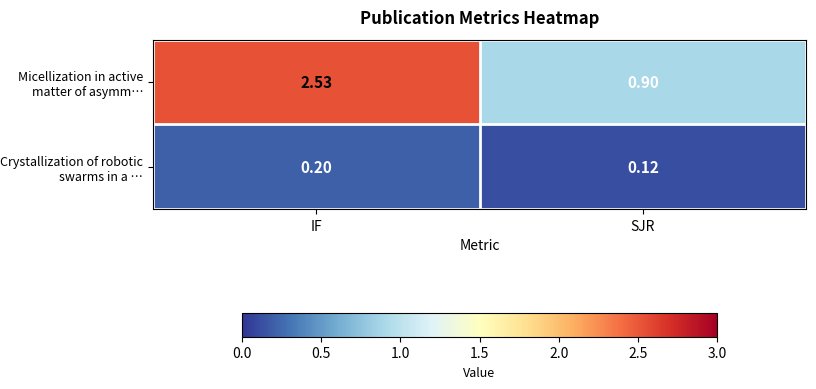

Which category has the lowest value across all series?

SJR